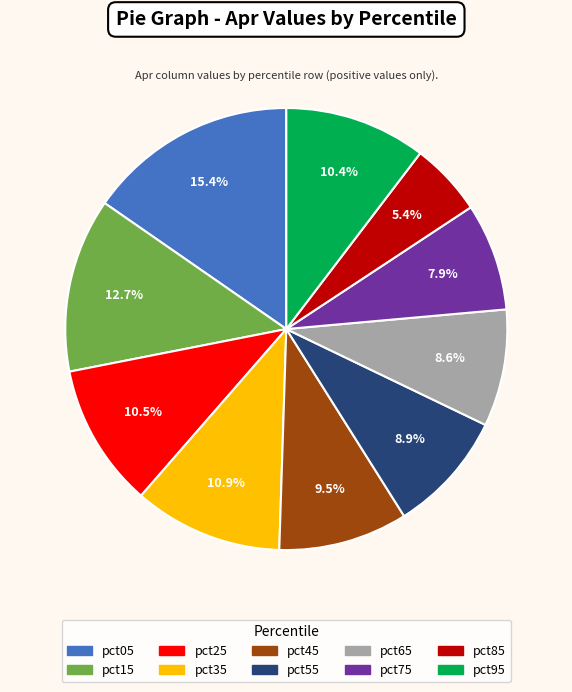

Does pct05 account for over 50% of the chart?

No